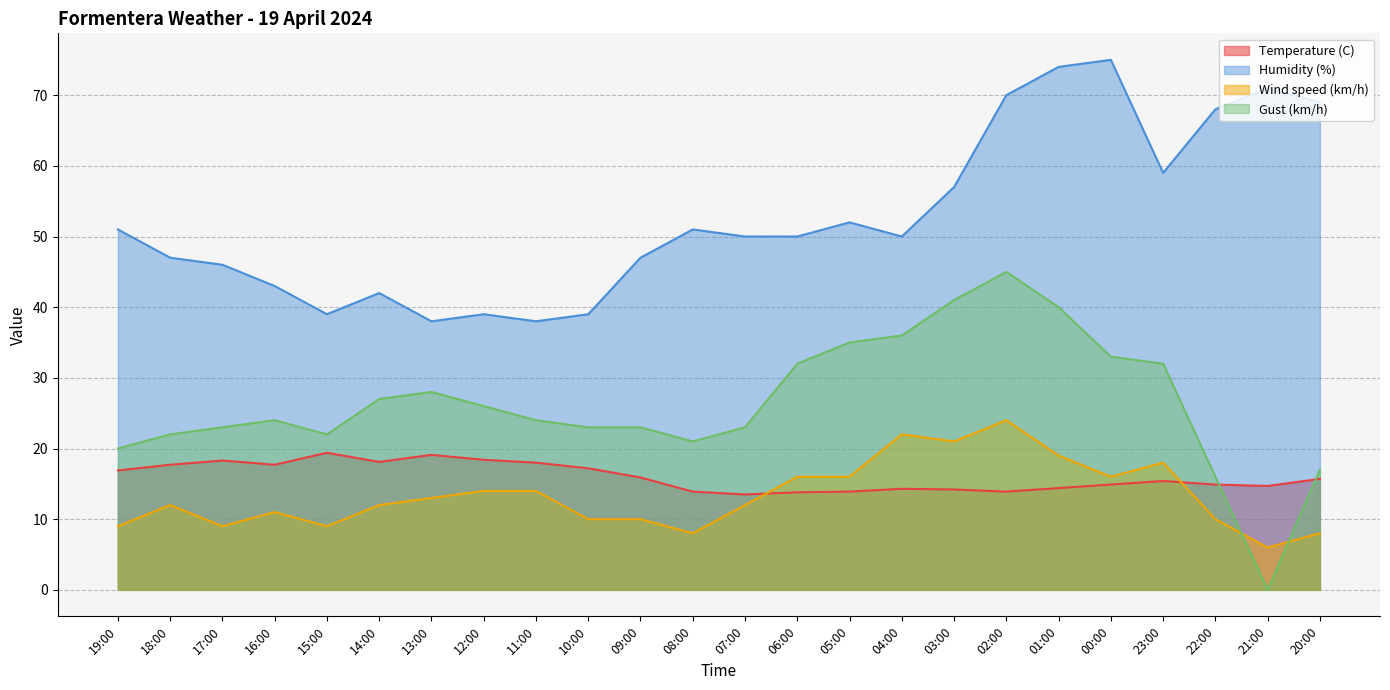

Reading left to right, what are all the values shown in this chart?

Temperature (C): 16.9	17.7	18.3	17.7	19.4	18.1	19.1	18.4	18.0	17.2	15.9	13.9	13.5	13.8	13.9	14.3	14.2	13.9	14.4	14.9	15.4	14.9	14.7	15.7
Humidity (%): 51.0	47.0	46.0	43.0	39.0	42.0	38.0	39.0	38.0	39.0	47.0	51.0	50.0	50.0	52.0	50.0	57.0	70.0	74.0	75.0	59.0	68.0	71.0	69.0
Wind speed (km/h): 9.0	12.0	9.0	11.0	9.0	12.0	13.0	14.0	14.0	10.0	10.0	8.0	12.0	16.0	16.0	22.0	21.0	24.0	19.0	16.0	18.0	10.0	6.0	8.0
Gust (km/h): 20.0	22.0	23.0	24.0	22.0	27.0	28.0	26.0	24.0	23.0	23.0	21.0	23.0	32.0	35.0	36.0	41.0	45.0	40.0	33.0	32.0	16.0	0.0	17.0